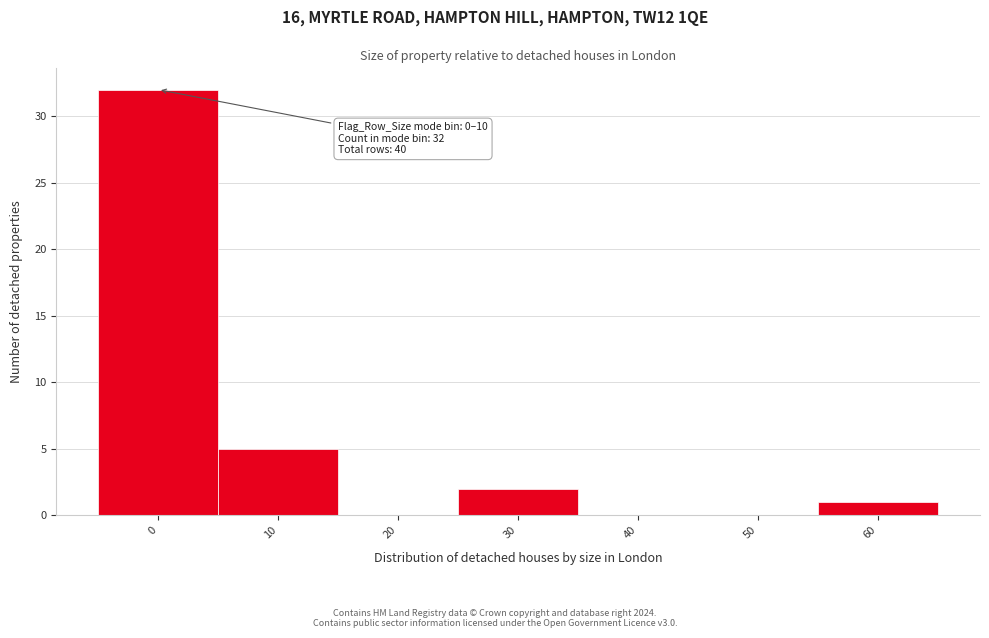

Reading left to right, list all the values displayed in this chart.

0=32	10=5	20=0	30=2	40=0	50=0	60=1